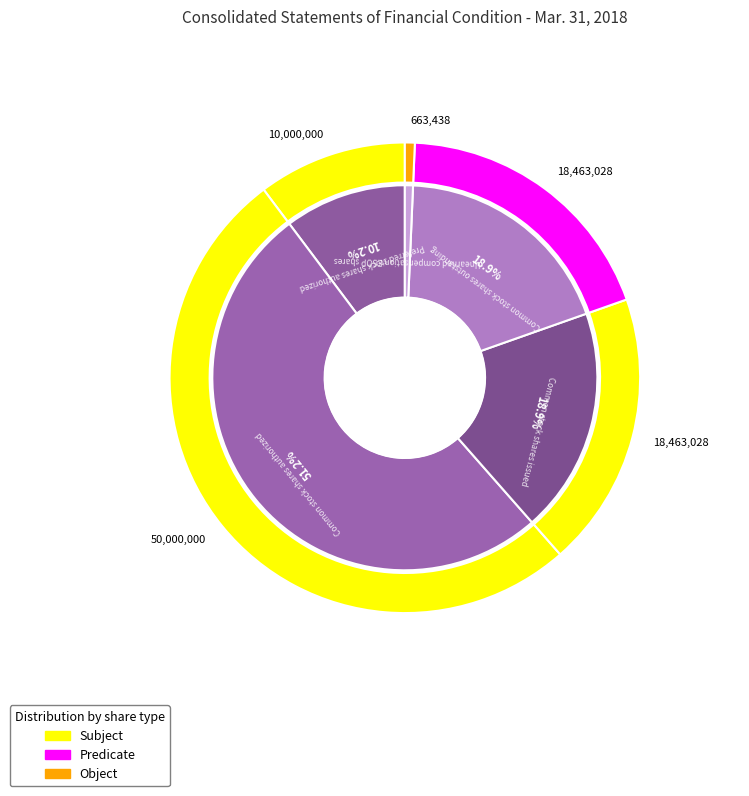

What percentage is the Preferred stock shares authorized slice, to the nearest percent?

10%